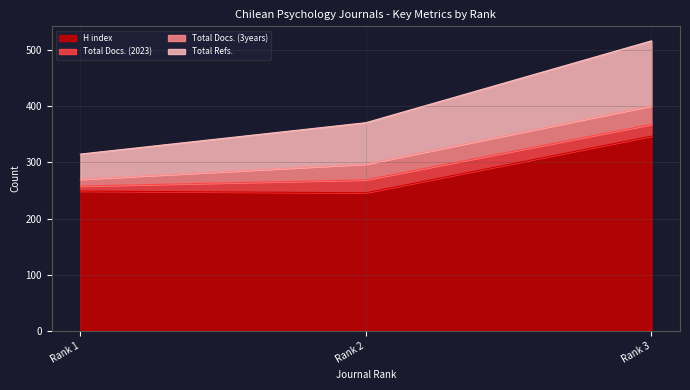

At which label is H index closest to 296?

Rank 1